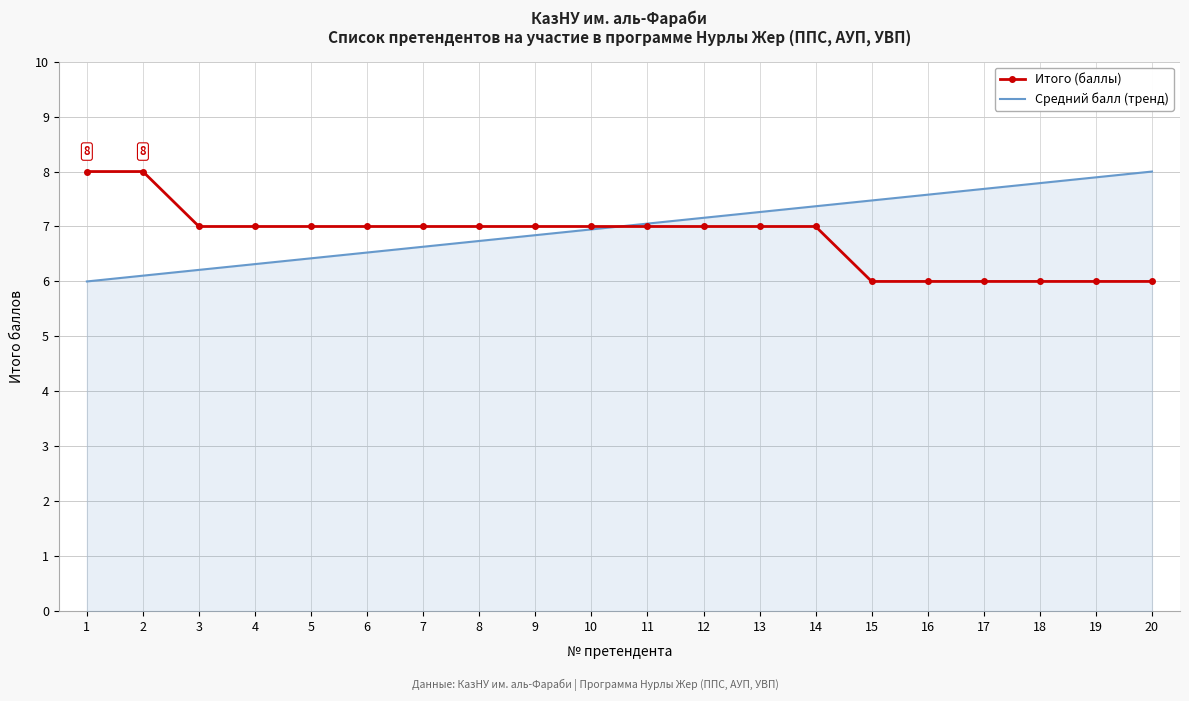

The value of Итого (баллы) at 7 is 9.4. True or false?

False